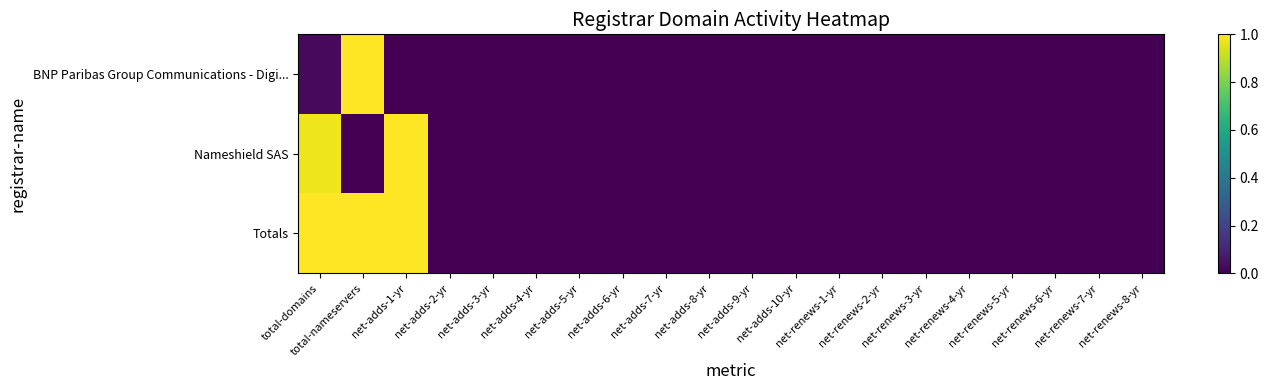

At how many categories does at least one series exceed 0?

3